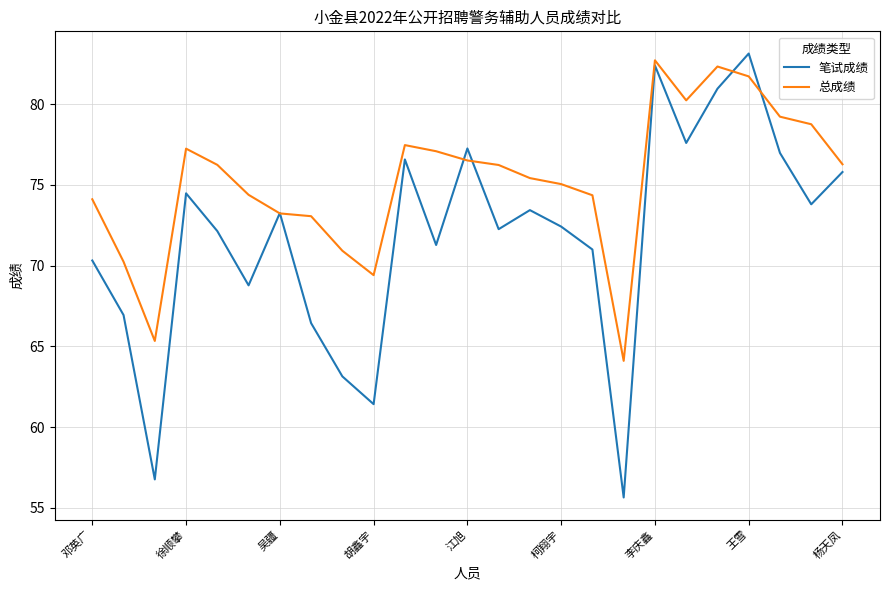

What is the lowest value of the 笔试成绩 series?

55.6